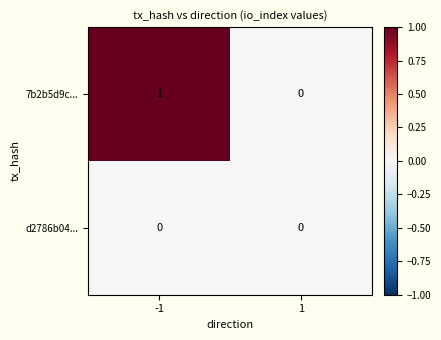

Count the number of categories in the chart.

2